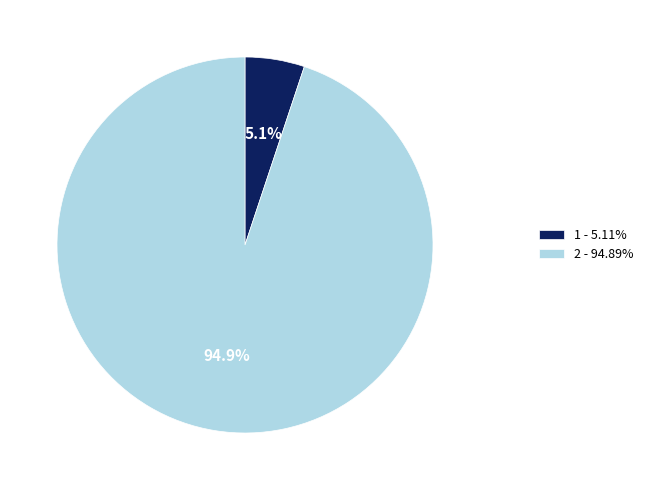

How many slices are in this pie chart?

2